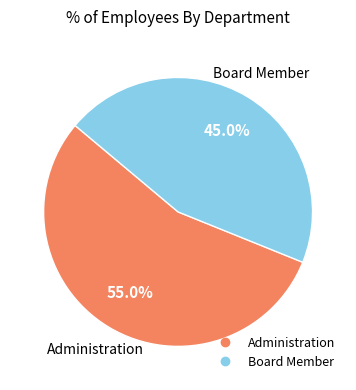

How many segments does this pie chart have?

2